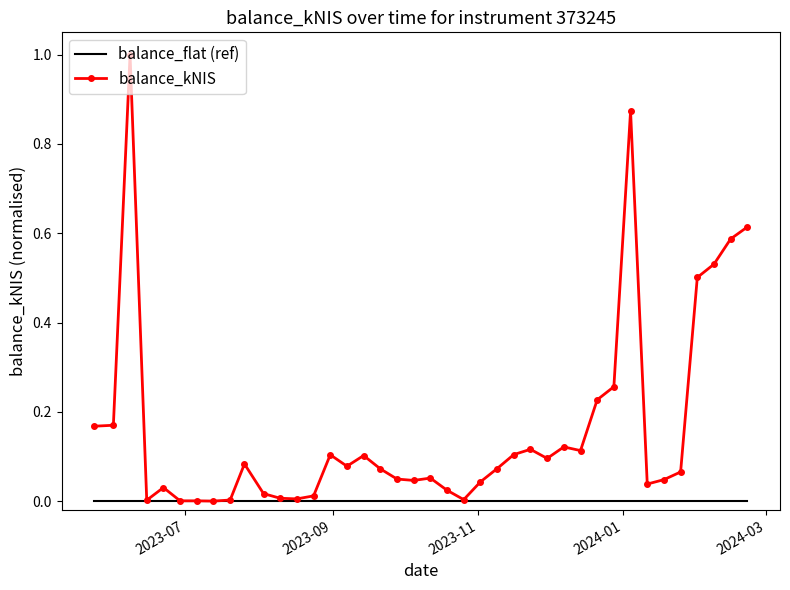

List the series in order of their peak value, highest first.

balance_kNIS, balance_flat (ref)